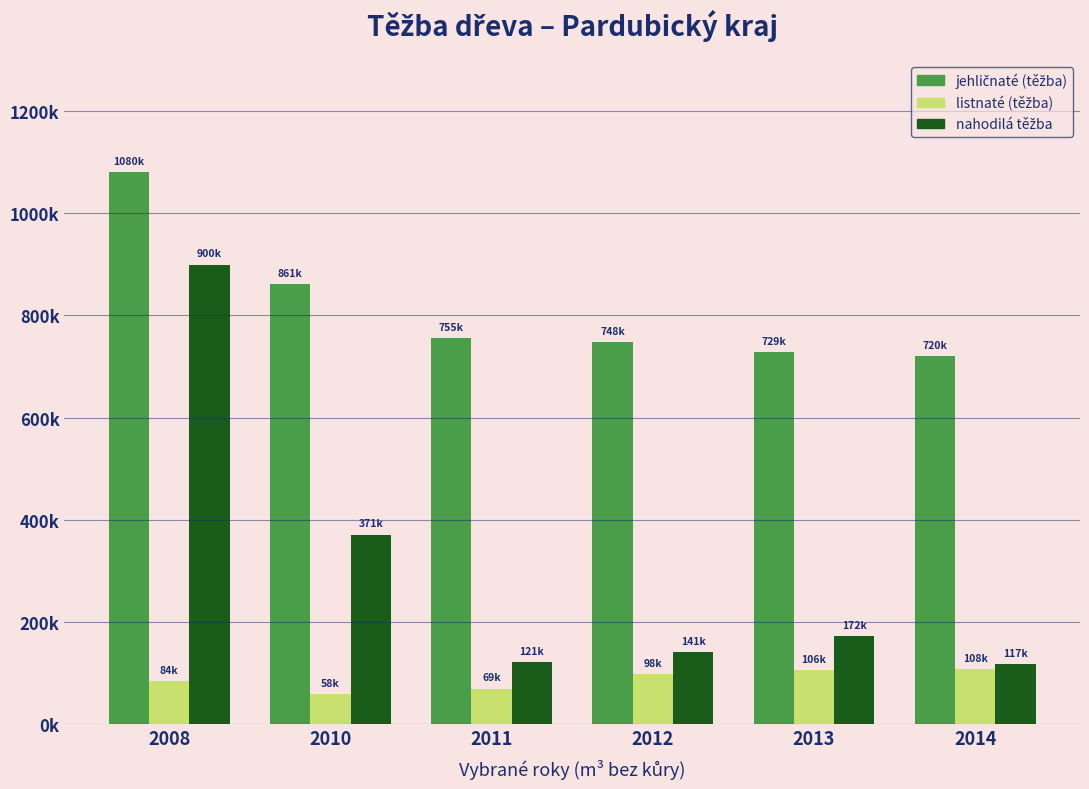

Reading left to right, transcribe all the data shown in this chart.

jehličnaté (těžba): 2008=1080379	2010=861157	2011=755405	2012=748060	2013=728949	2014=719873
listnaté (těžba): 2008=83833	2010=58172	2011=69366	2012=97794	2013=106268	2014=108274
nahodilá těžba: 2008=899756	2010=371083	2011=121373	2012=140600	2013=171525	2014=117093